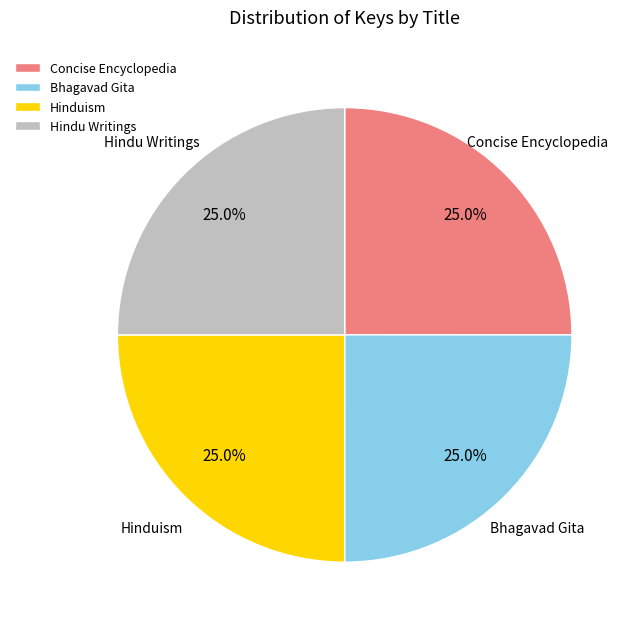

Does Hindu Writings represent more than half of the total?

No